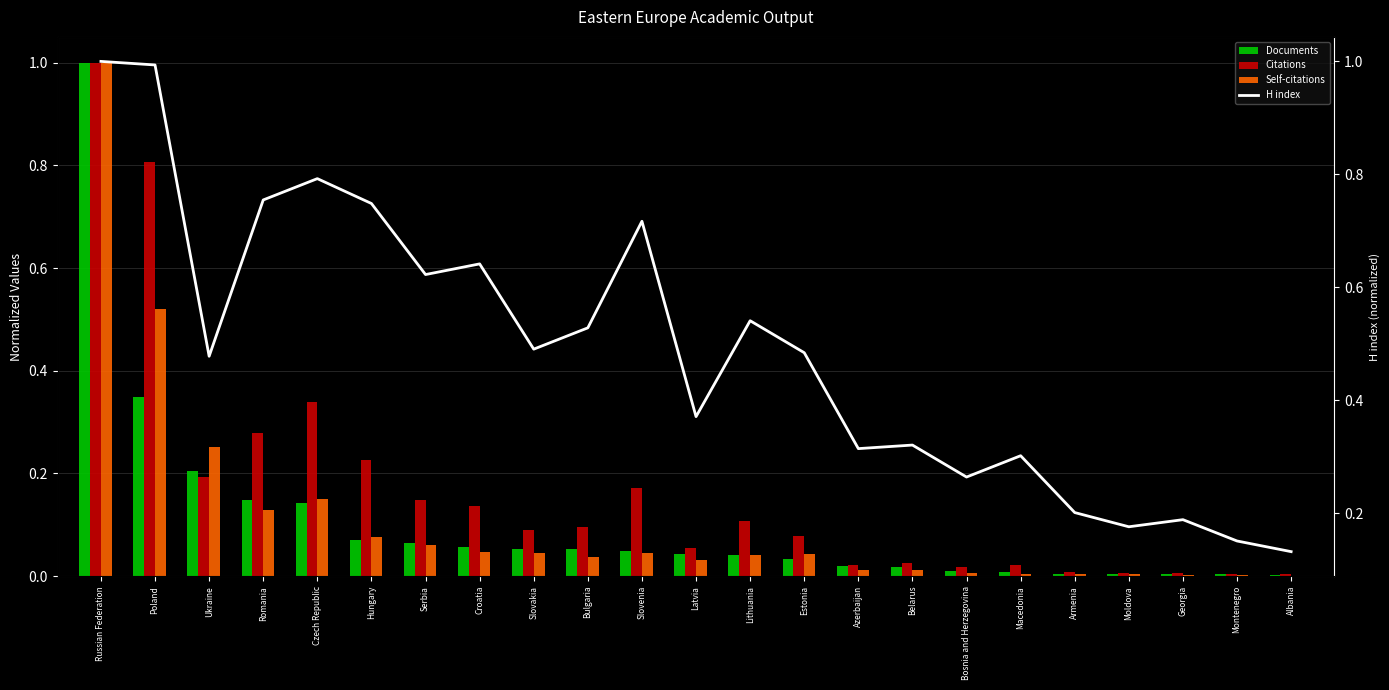

What is the spread (max minus min) of values at Albania?

0.1